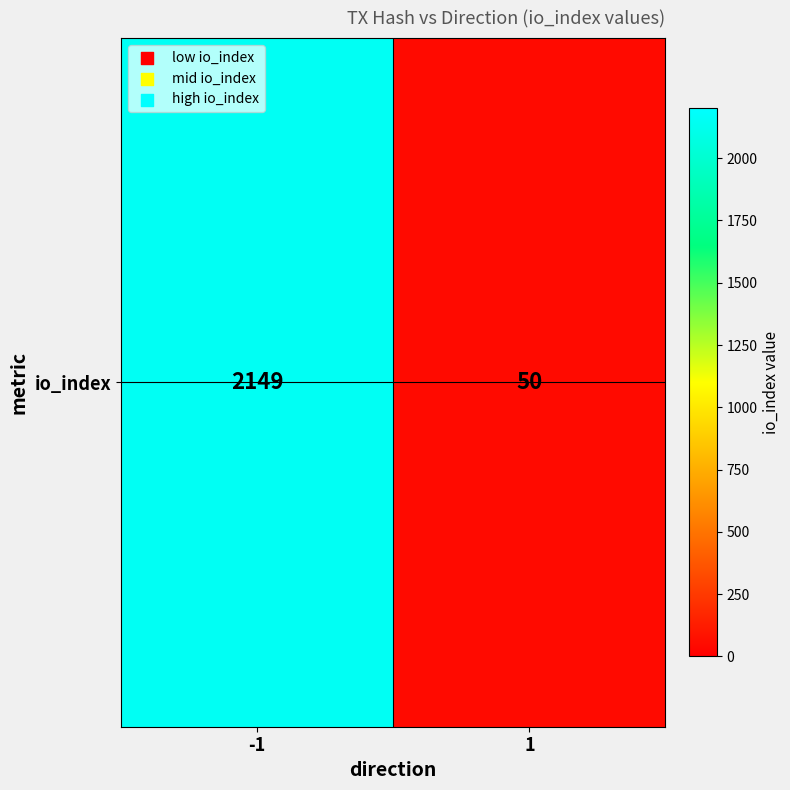

List the labels in order of value, smallest first.

1, -1